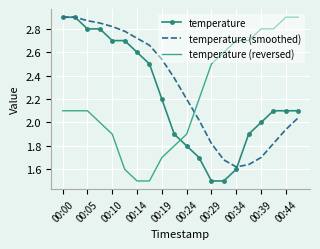

What is the lowest value of the temperature series?

1.5